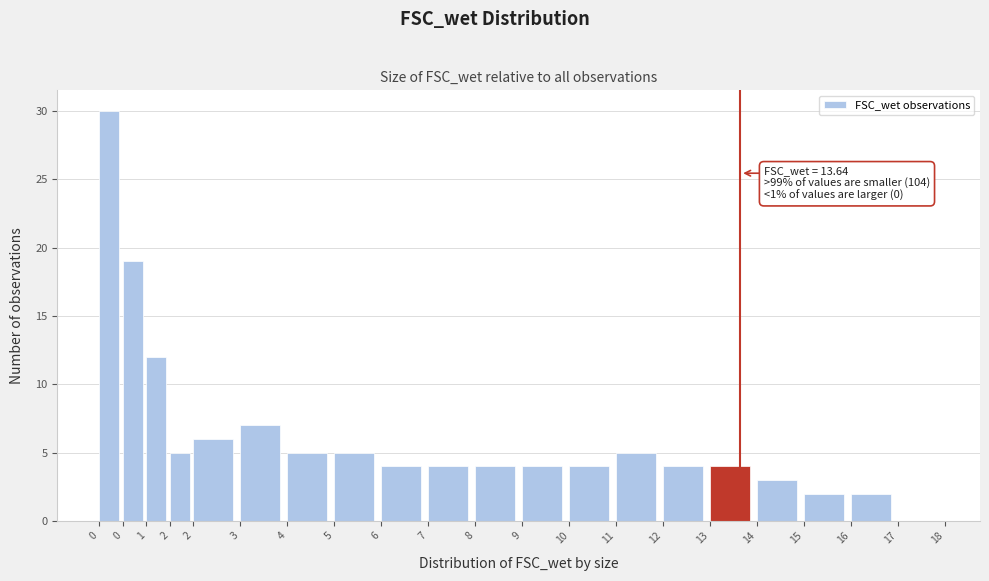

Count the number of categories in the chart.

20